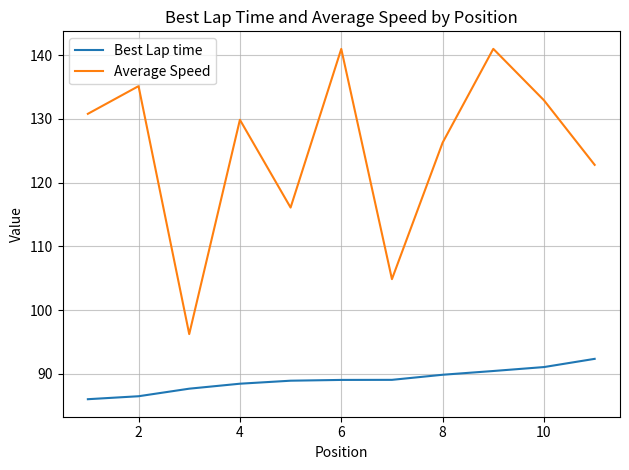

What is the maximum value shown in the chart?

141.0